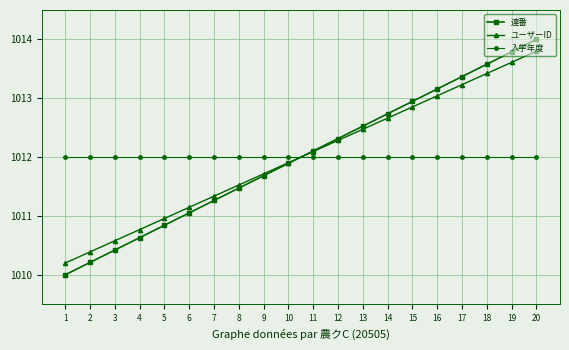

Is it true that ユーザーID equals 1011.5 at 8?

True